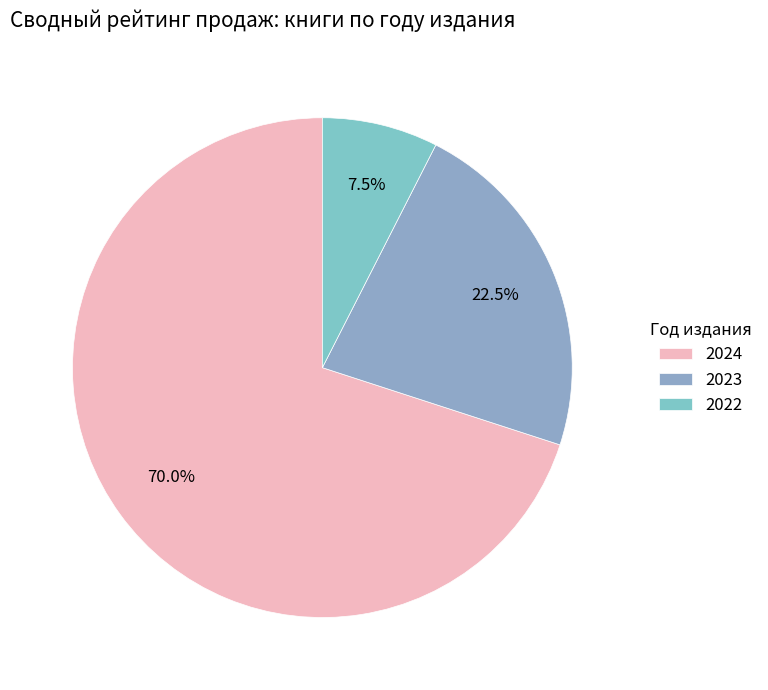

How much of the chart is everything except 2024?

30.0%